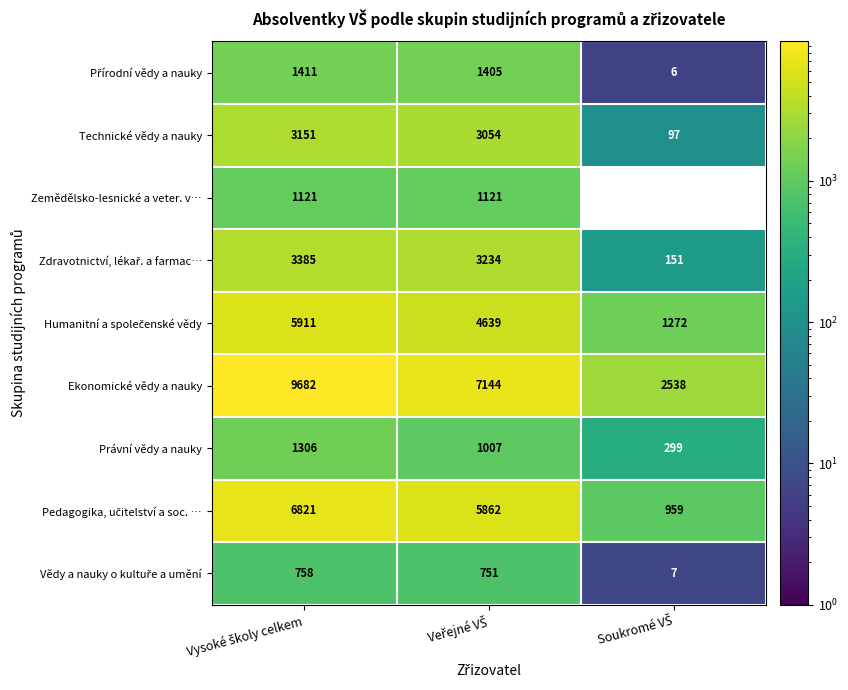

What is the minimum value shown in the chart?

6.0